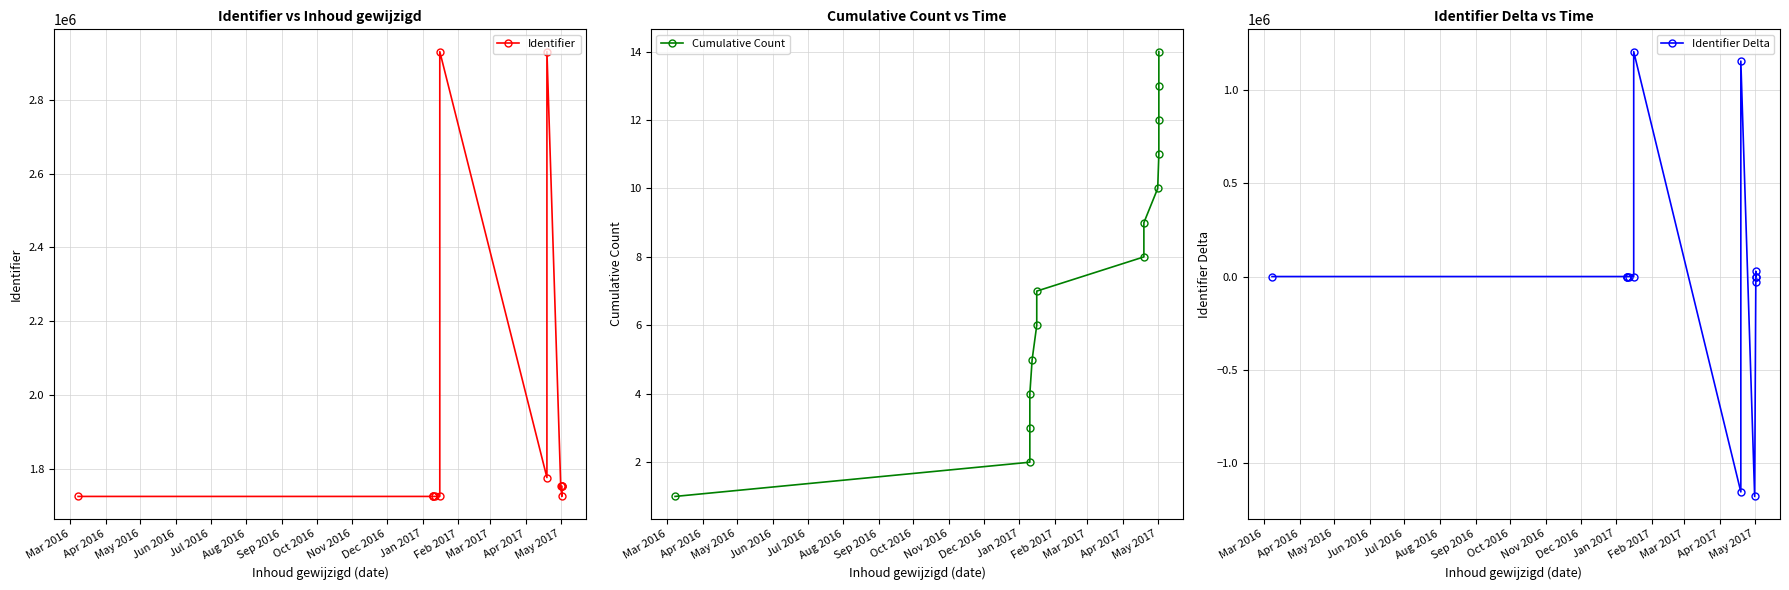

True or false: Identifier has a value of 621302 at Apr 2017.

False